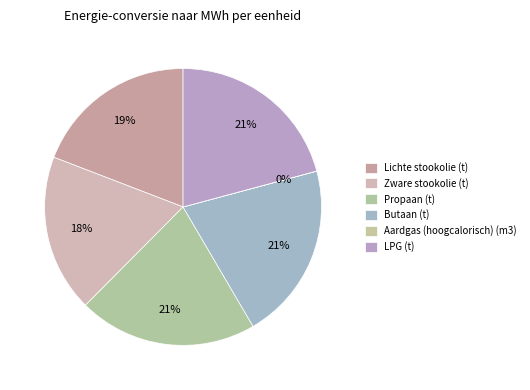

Is it true that Zware stookolie (t) is 31% of the pie?

False